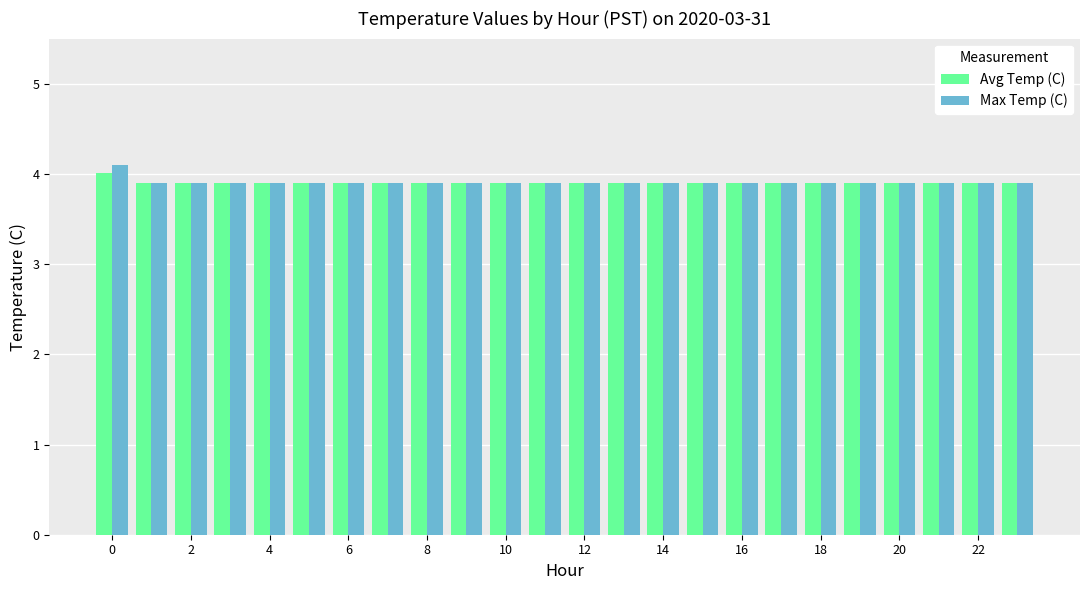

Reading right to left, list all the values displayed in this chart.

Avg Temp (C): 3.9	3.9	3.9	3.9	3.9	3.9	3.9	3.9	3.9	3.9	3.9	3.9	3.9	3.9	3.9	3.9	3.9	3.9	3.9	3.9	3.9	3.9	3.9	4.0
Max Temp (C): 3.9	3.9	3.9	3.9	3.9	3.9	3.9	3.9	3.9	3.9	3.9	3.9	3.9	3.9	3.9	3.9	3.9	3.9	3.9	3.9	3.9	3.9	3.9	4.1